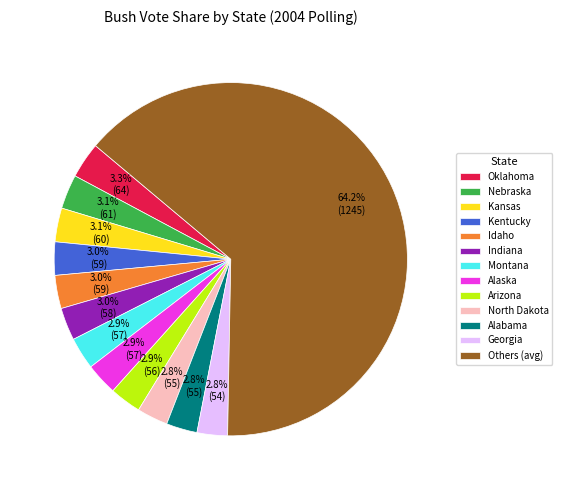

What is the largest slice in the pie chart?

Others (avg)